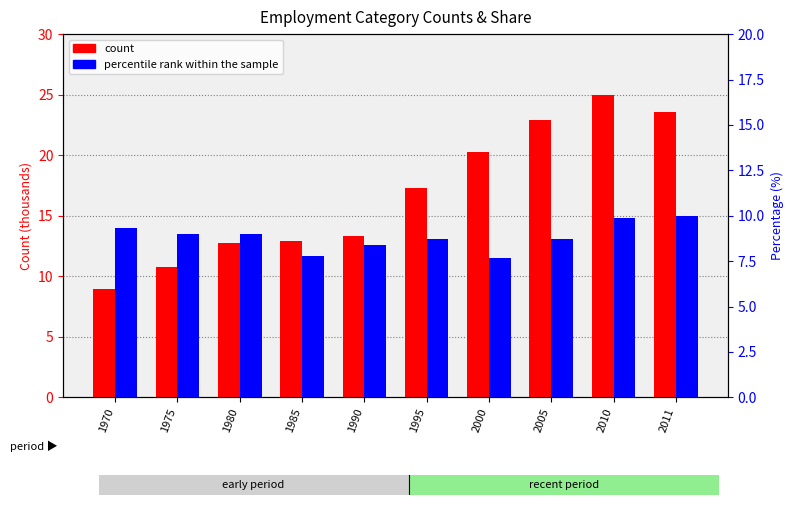

How many bars are there in total?

20